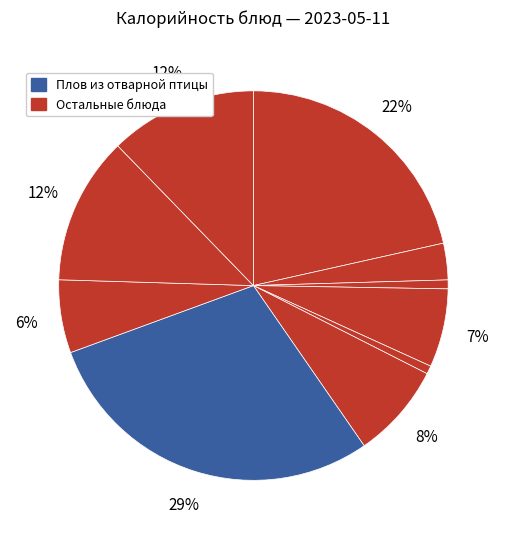

How many slices are in this pie chart?

10